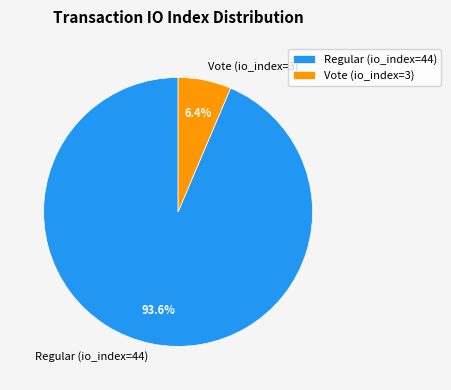

Does any single category account for the majority?

Yes